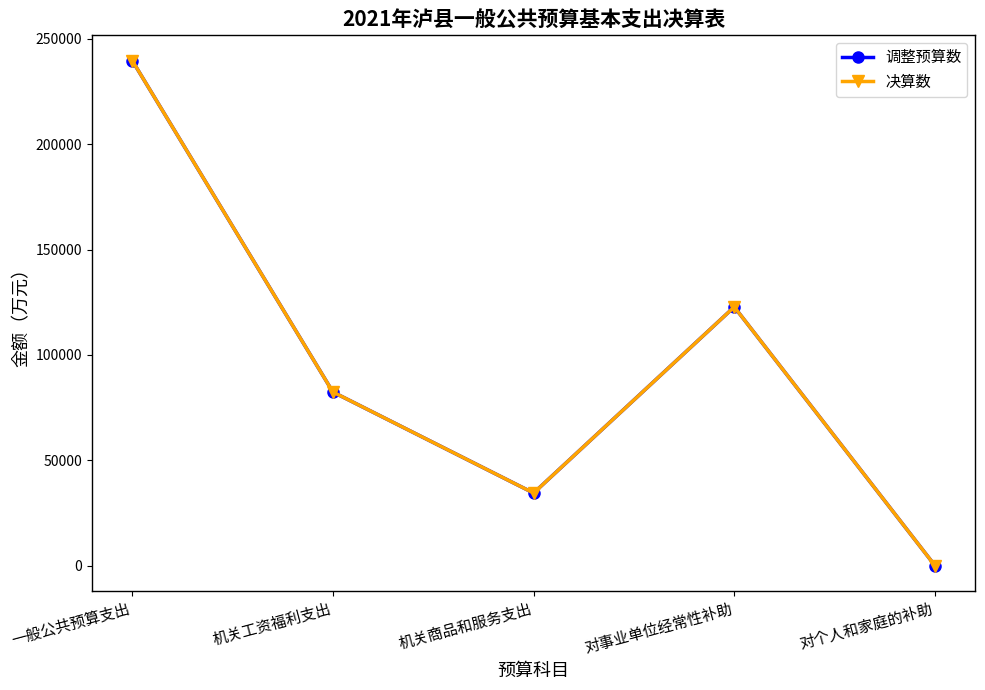

Does the chart have visible grid lines?

No